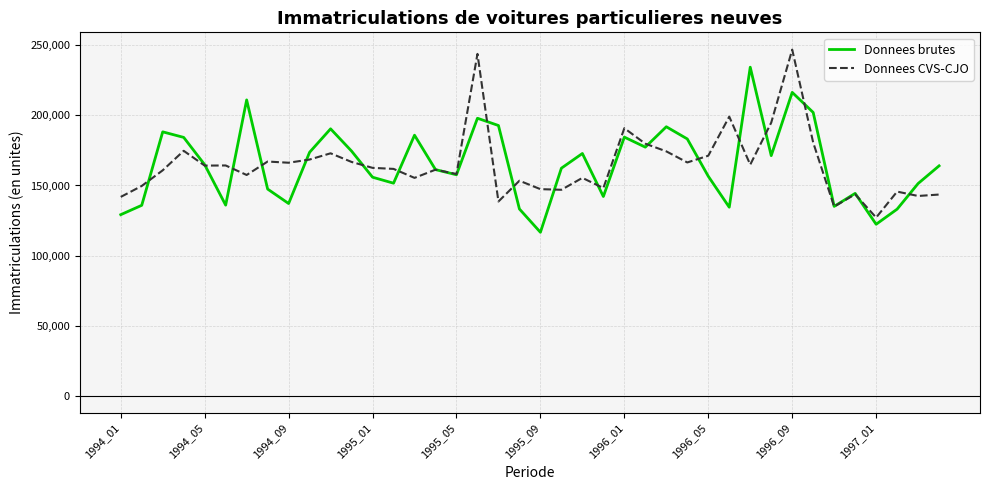

What is the difference between the maximum and minimum values in the Donnees CVS-CJO series?

119894